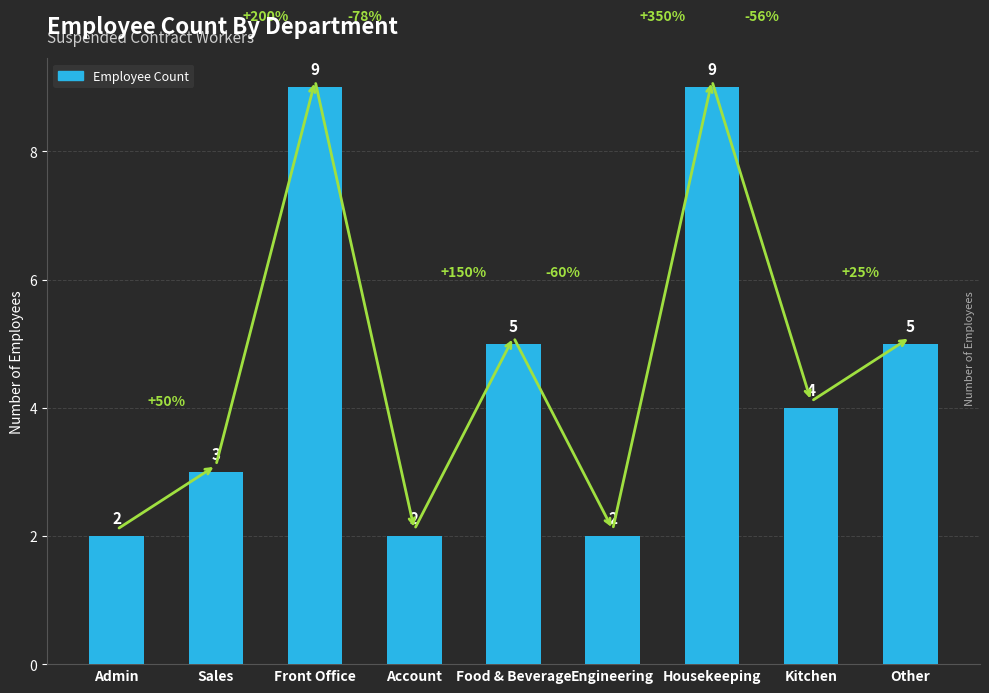

What is the average value?

5